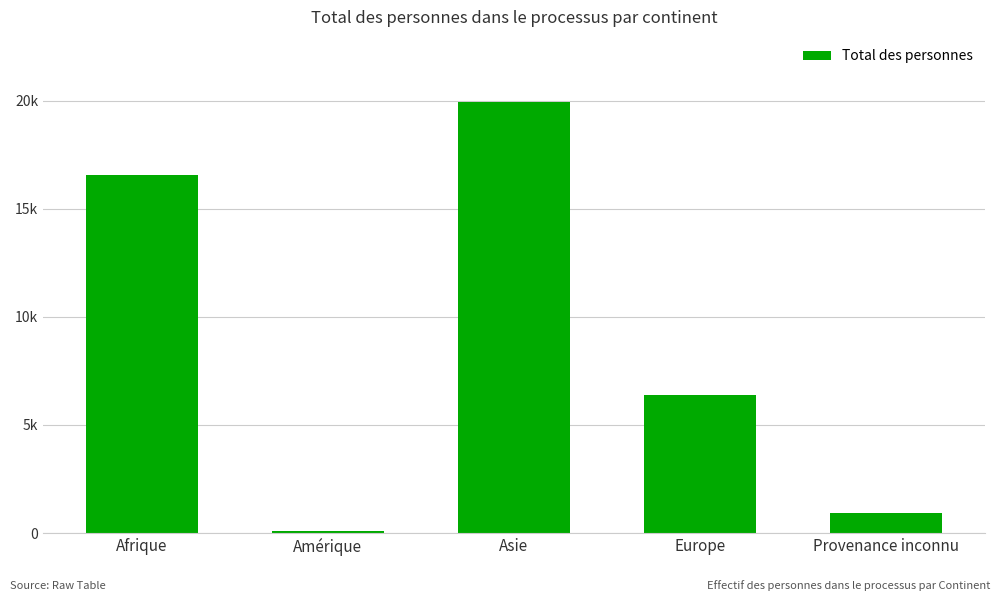

At which label is the value closest to 10021?

Europe